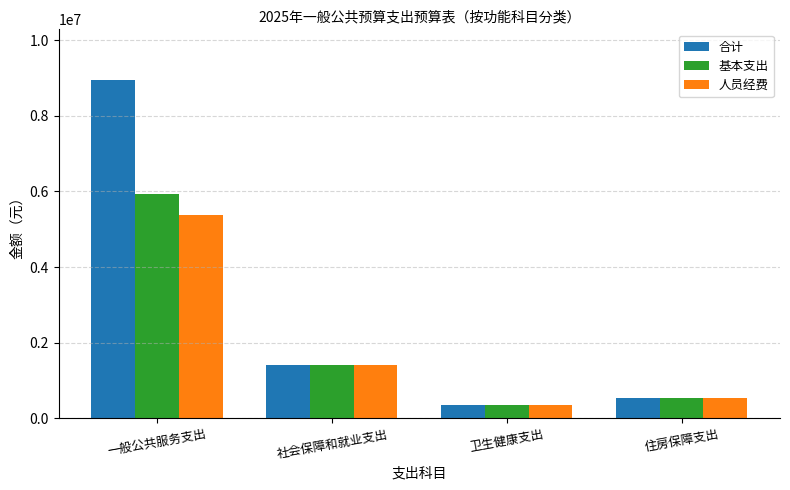

The 基本支出 series shows 547138.0 at 住房保障支出. True or false?

True